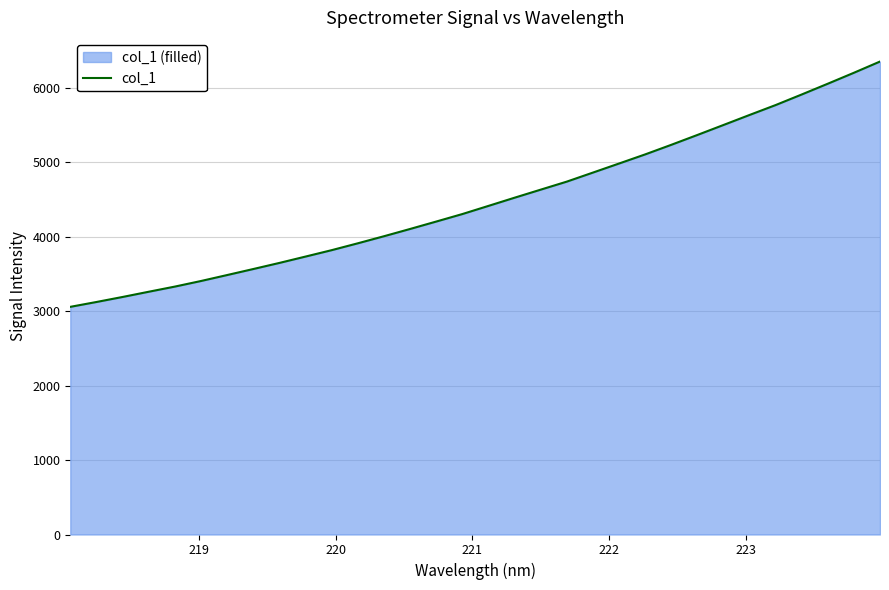

What is the maximum value shown in the chart?

6356.0